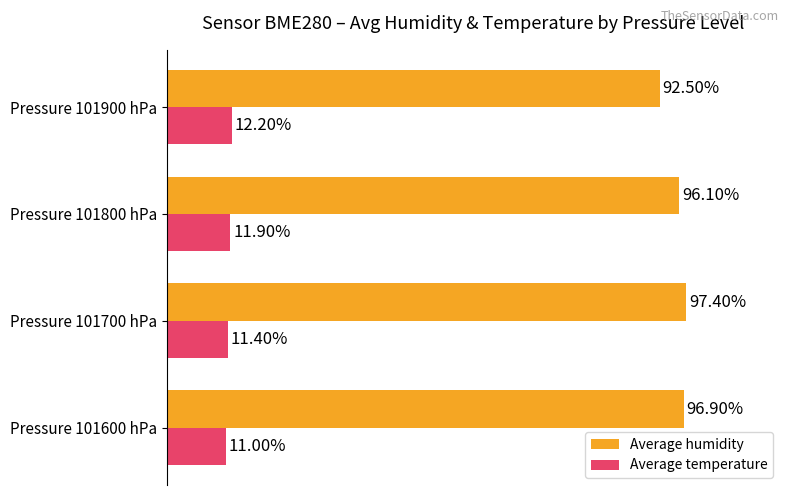

What are all the series names shown in the legend?

Average humidity, Average temperature